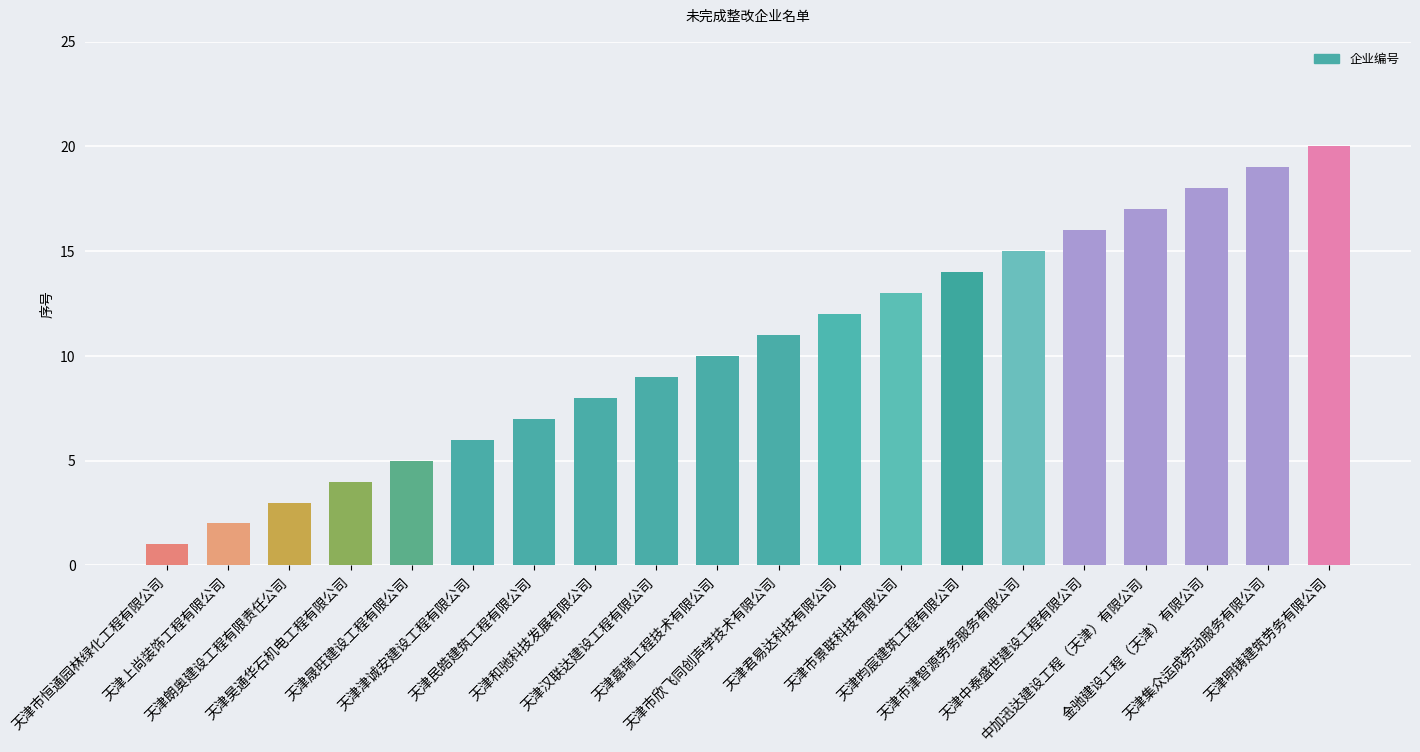

What is the smallest value displayed?

1